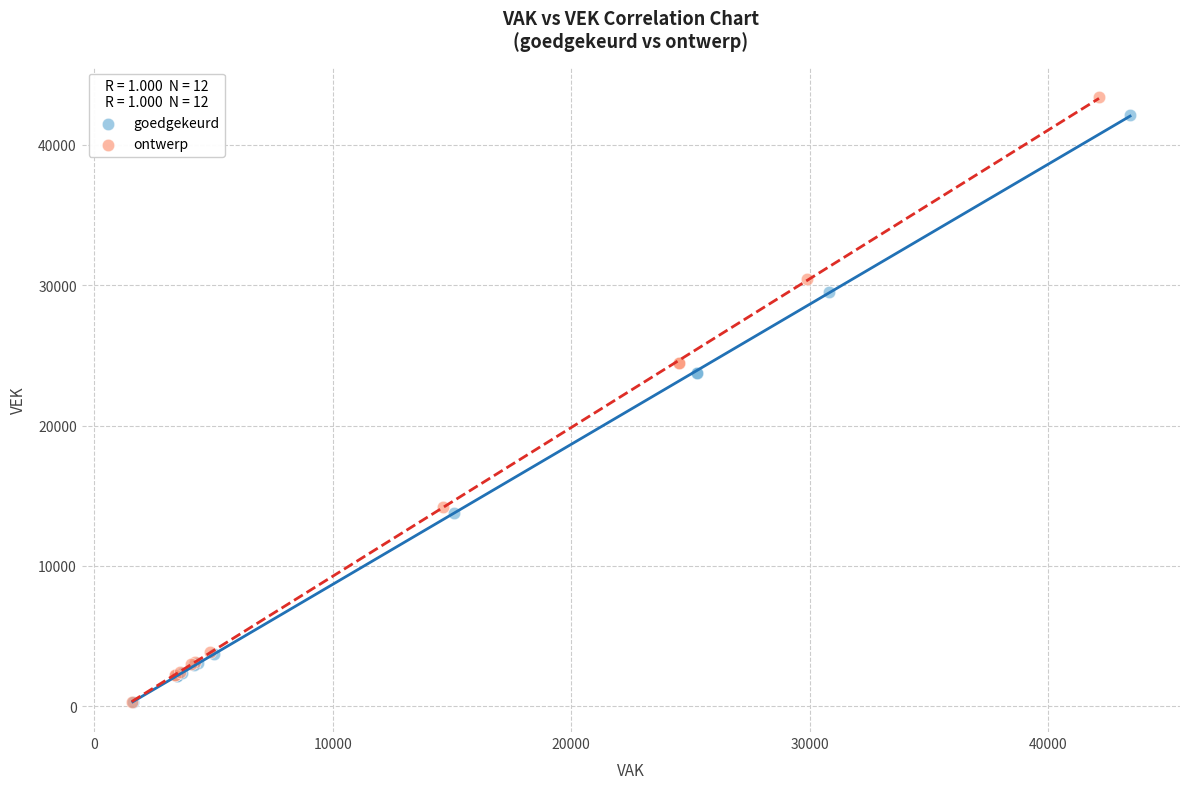

Which series contains the highest Y value?

ontwerp